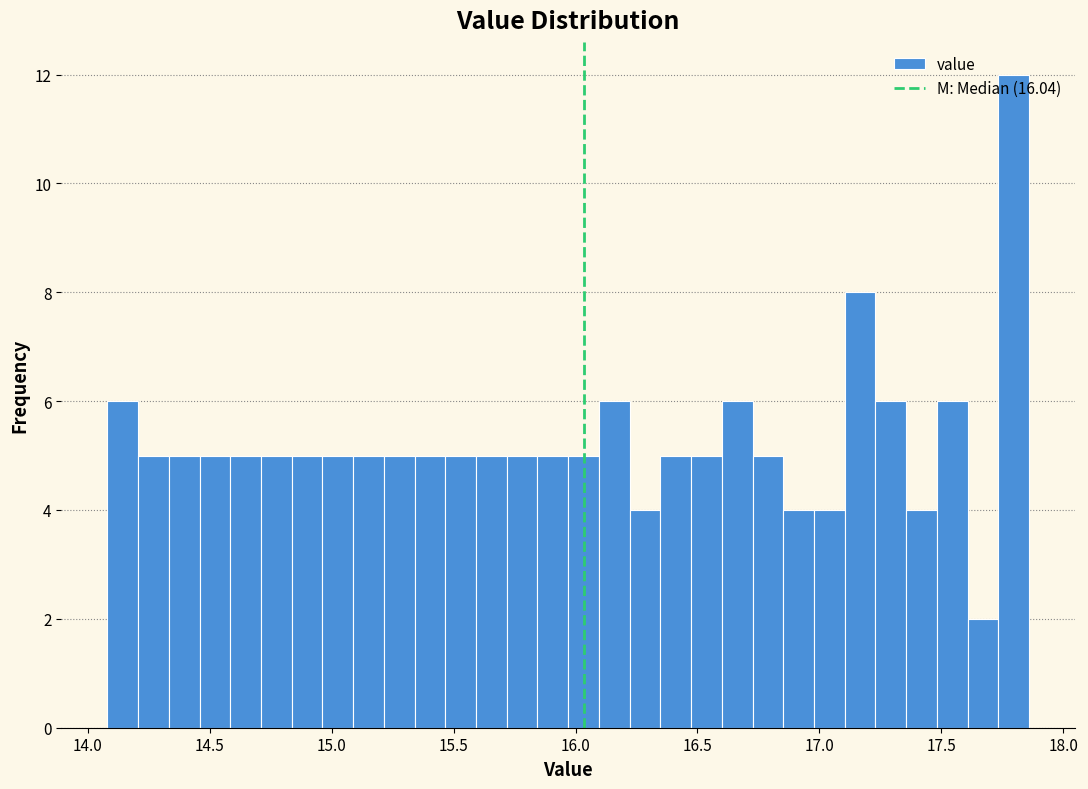

Around what value on the x-axis is the tallest bar? Give the approximate position of its centre, as read against the axis.

17.80